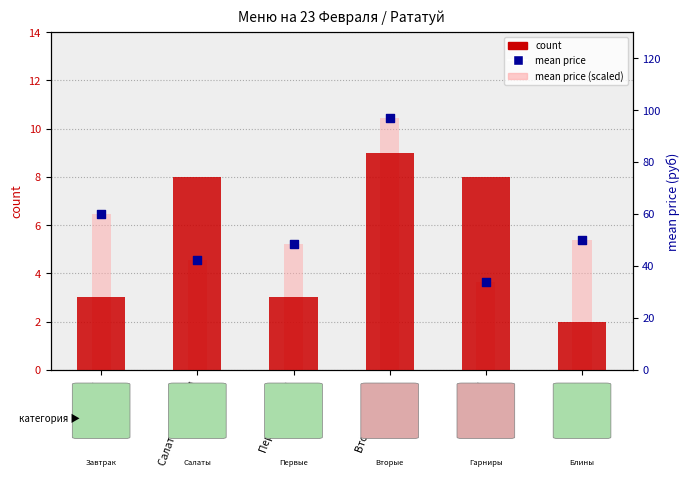

Is the value of mean price (scaled) at Первые блюда greater than the value of mean price at Вторые блюда?

No